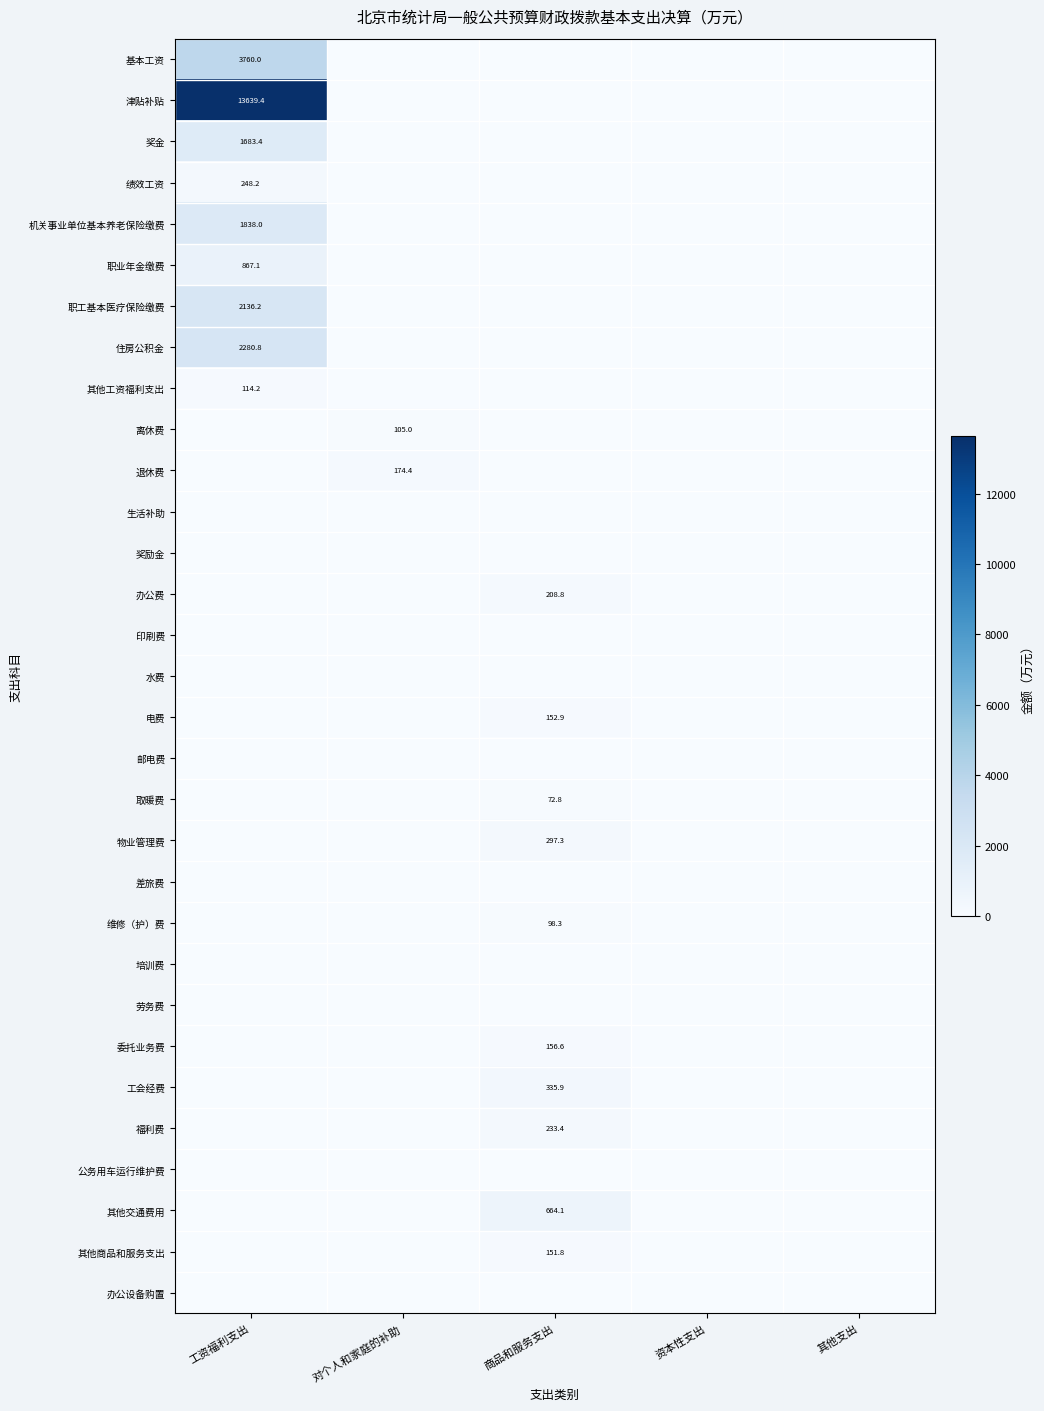

Rank the series at 其他支出 from lowest to highest value.

基本工资, 津贴补贴, 奖金, 绩效工资, 机关事业单位基本养老保险缴费, 职业年金缴费, 职工基本医疗保险缴费, 住房公积金, 其他工资福利支出, 离休费, 退休费, 生活补助, 奖励金, 办公费, 印刷费, 水费, 电费, 邮电费, 取暖费, 物业管理费, 差旅费, 维修（护）费, 培训费, 劳务费, 委托业务费, 工会经费, 福利费, 公务用车运行维护费, 其他交通费用, 其他商品和服务支出, 办公设备购置